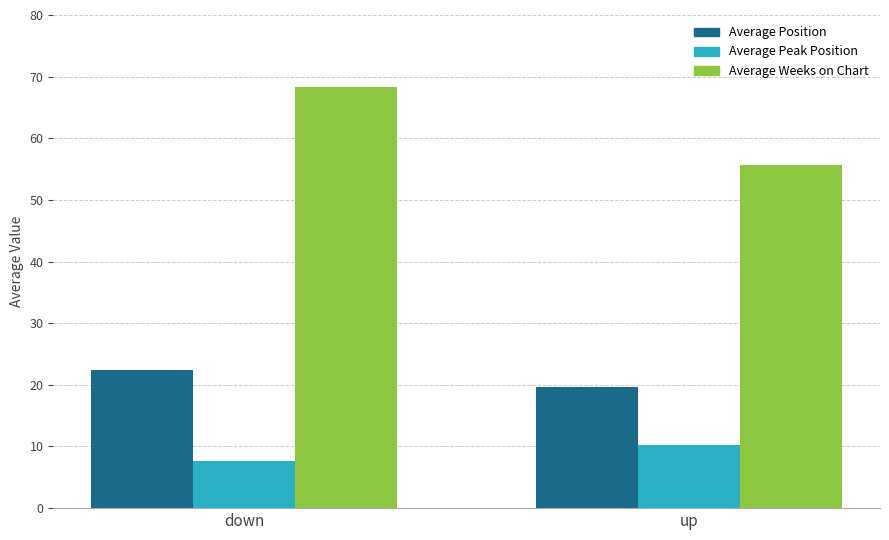

How many bars are there in total?

6